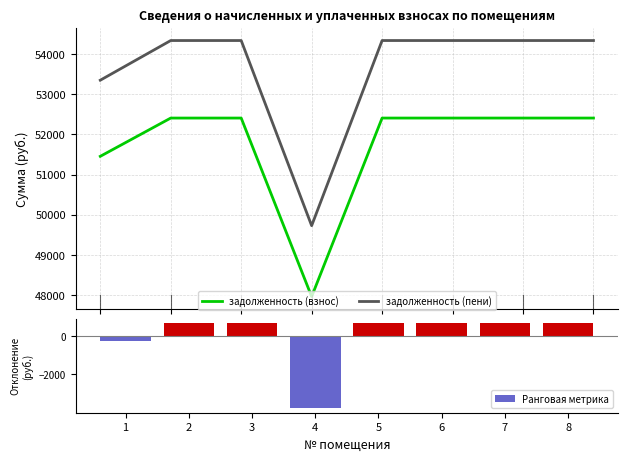

Reading right to left, list all the values displayed in this chart.

задолженность (взнос): 52408.6	52408.6	52408.6	52408.6	47961.8	52408.6	52408.6	51455.6
задолженность (пени): 54339.1	54339.1	54339.1	54339.1	49728.5	54339.1	54339.1	53351.0
Ранговая метрика: 675.0	675.0	675.0	675.0	-3771.9	675.0	675.0	-278.0